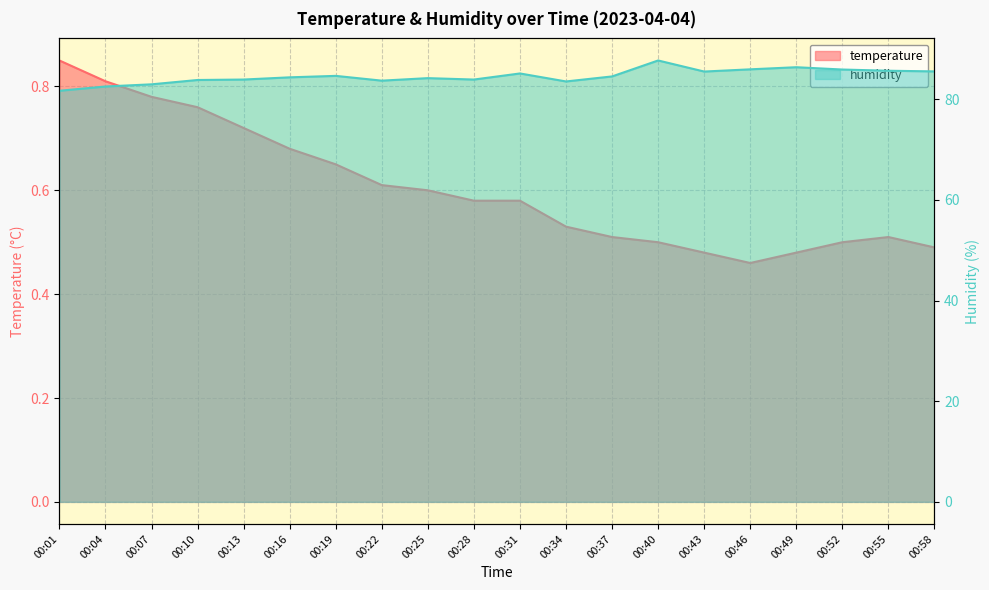

Is it true that temperature equals 1.1 at 00:13?

False